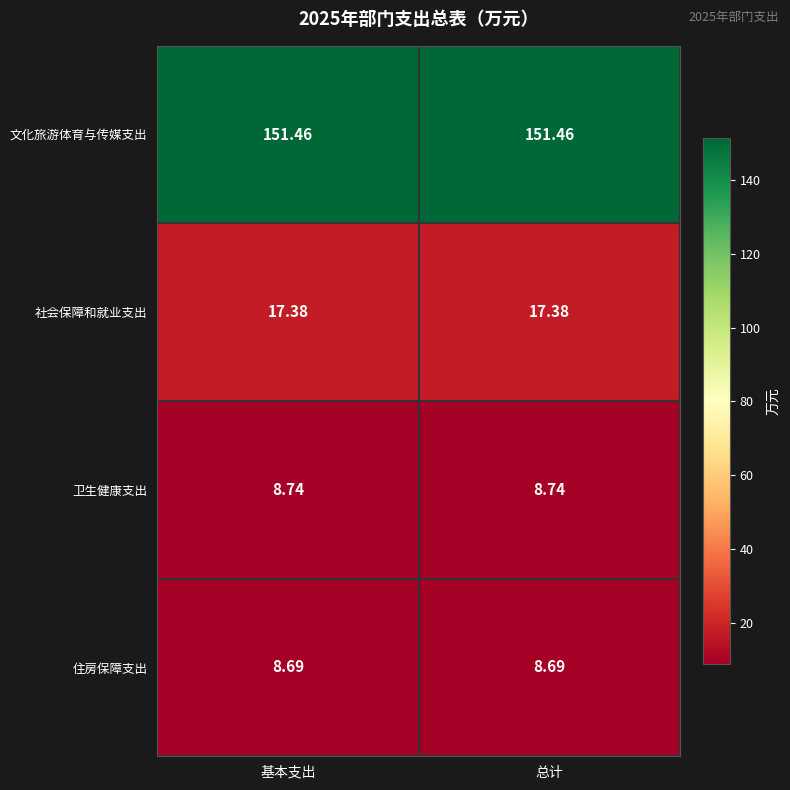

Is the value of 卫生健康支出 at 总计 greater than the value of 社会保障和就业支出 at 总计?

No